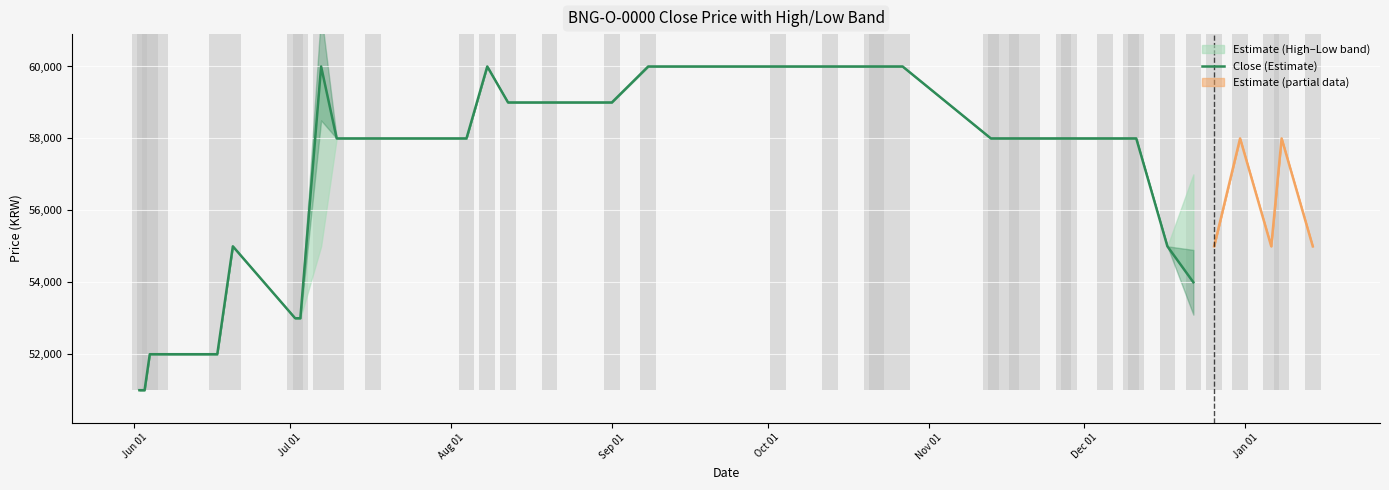

What is the label of the 28th bar from the right?

Jan 01